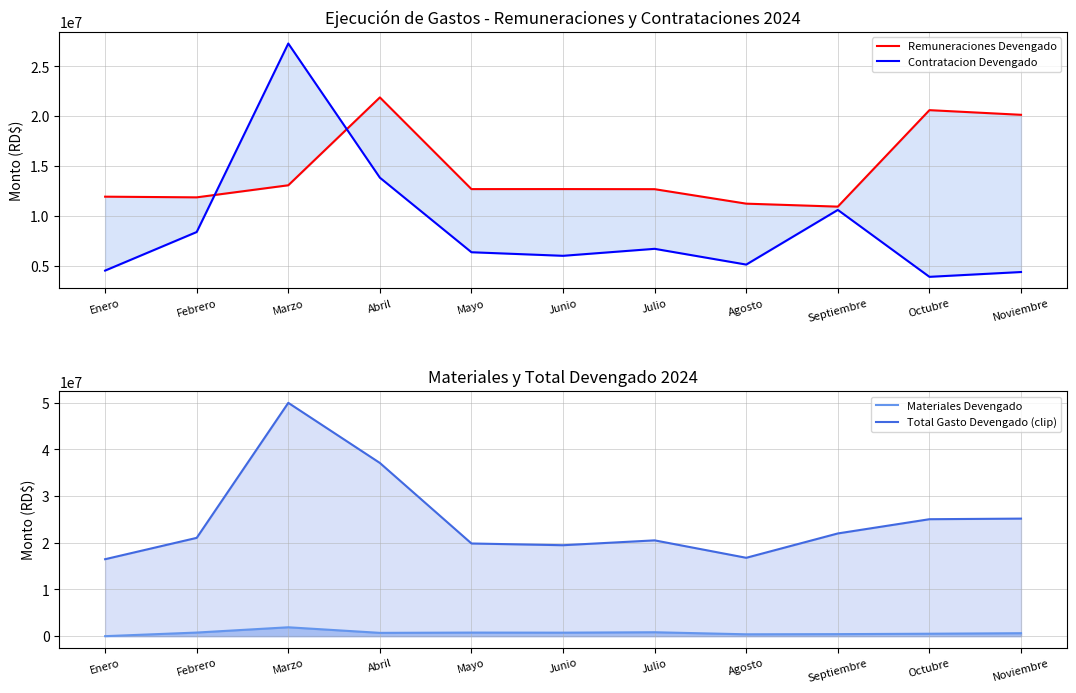

What is the sum of all Total Gasto Devengado (clip) values?

273609574.7